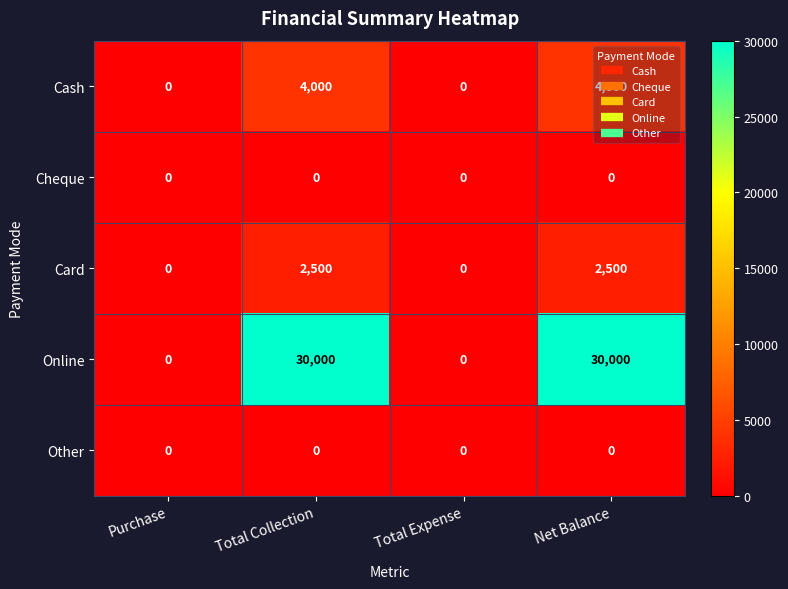

Count the number of categories in the chart.

4